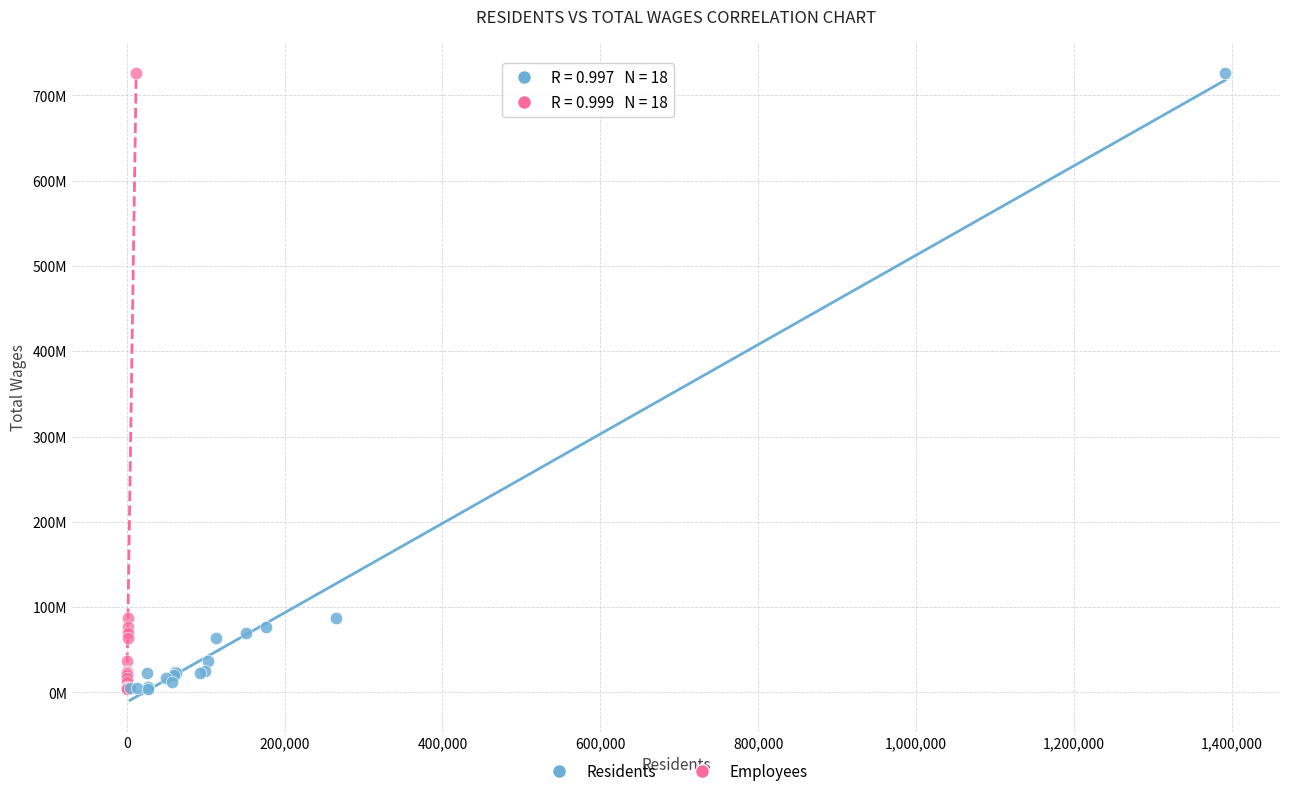

What are all the series names shown in the legend?

Residents, Employees